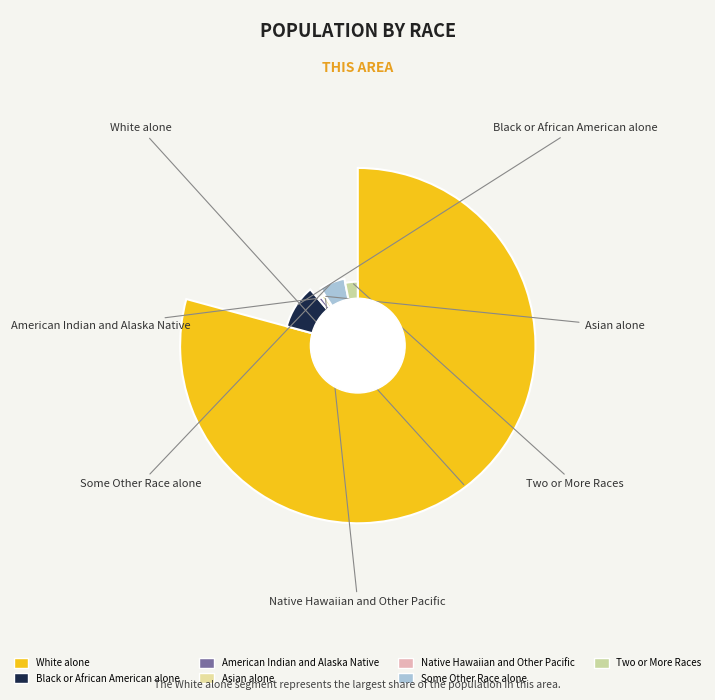

Which category accounts for the majority?

White alone